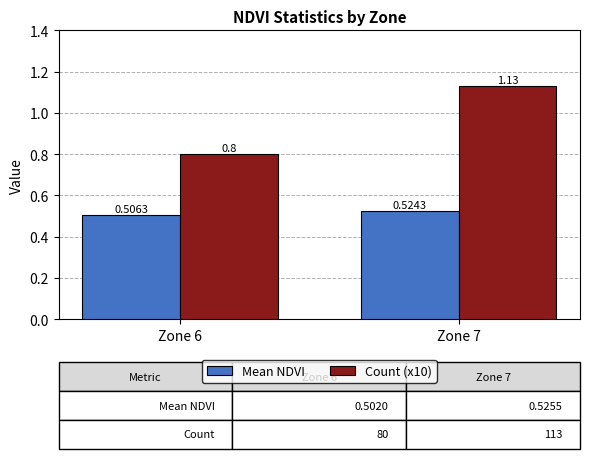

How many categories are shown in the chart?

2